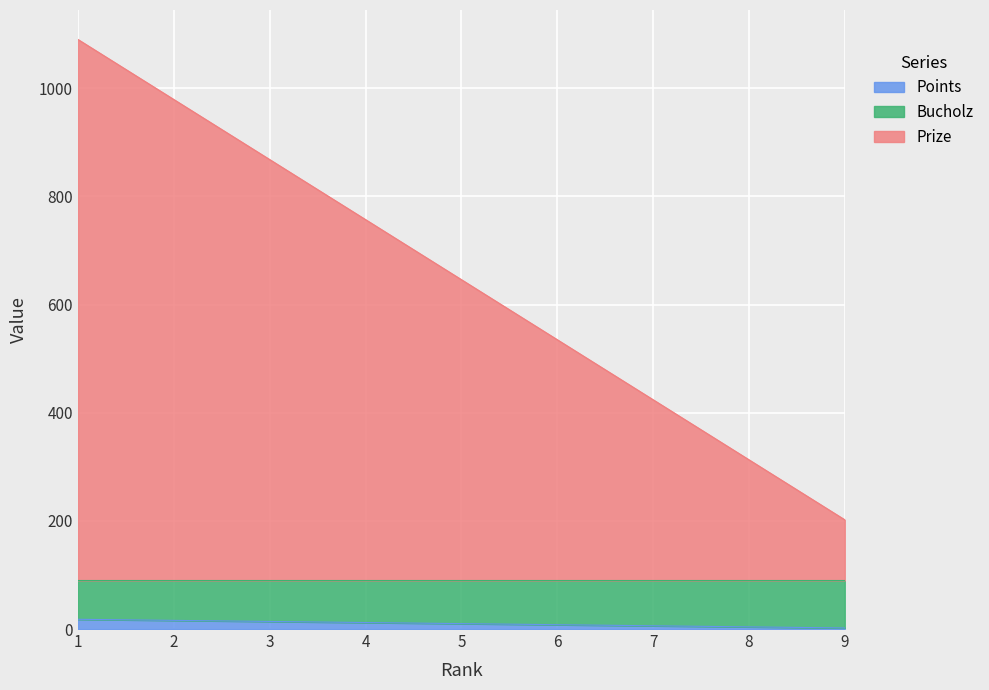

Rank the series at 6 from lowest to highest value.

Points, Prize